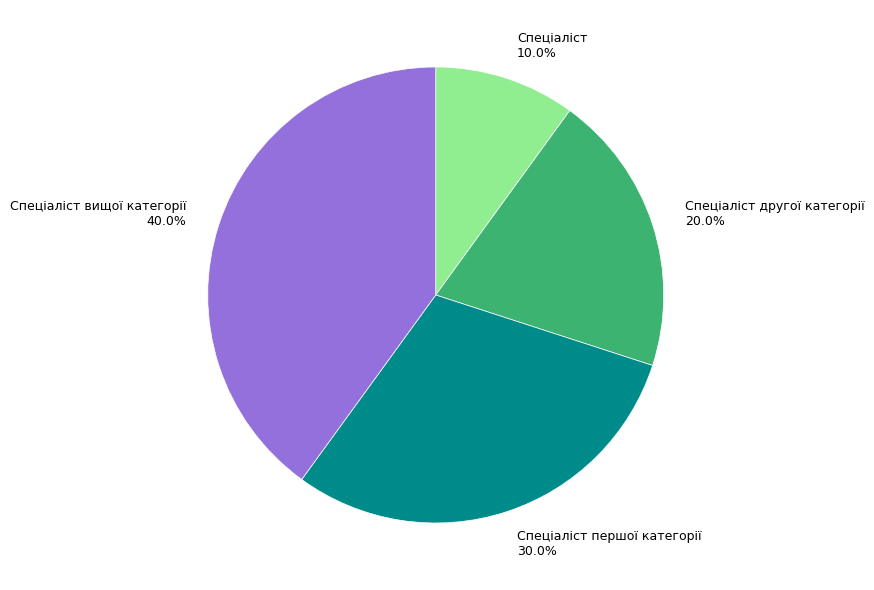

To the nearest percent, what is the combined percentage of Спеціаліст другої категорії and Спеціаліст вищої категорії?

60%